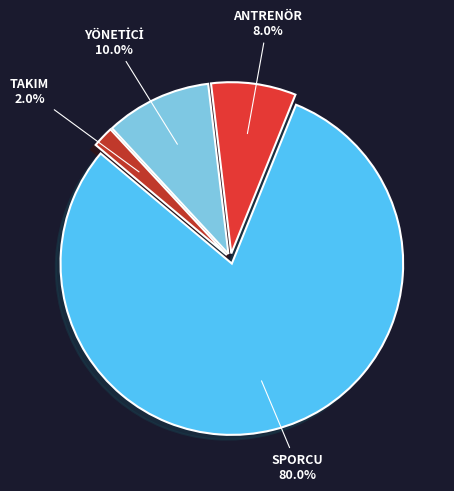

Does SPORCU represent more than half of the total?

Yes